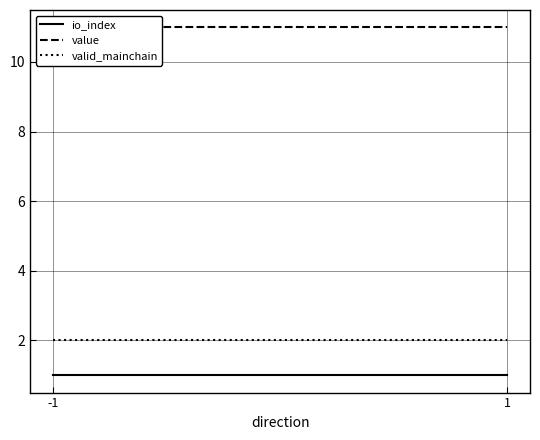

What is the sum of the value values at 1 and -1?

22.0